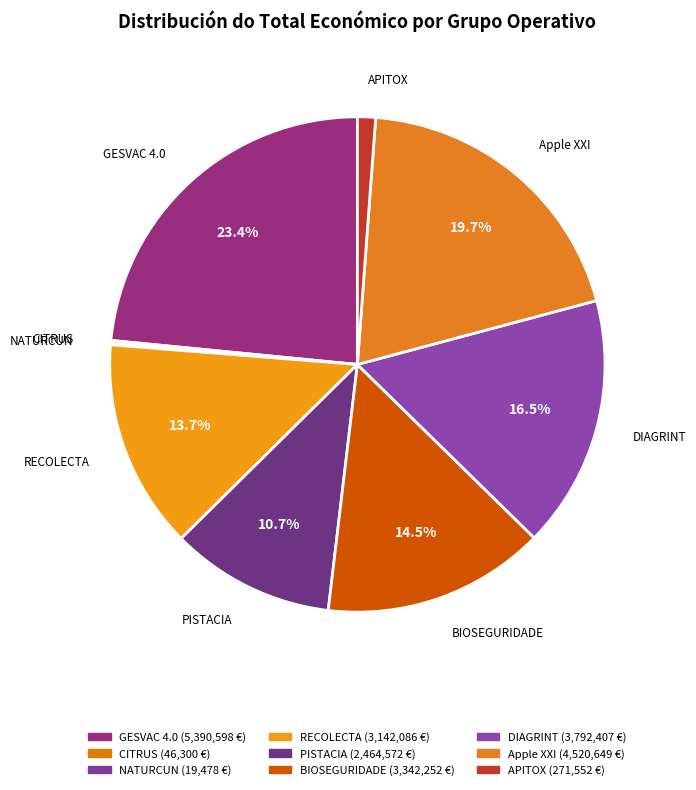

What is the ratio of the value at DIAGRINT to the value at RECOLECTA?

1.2